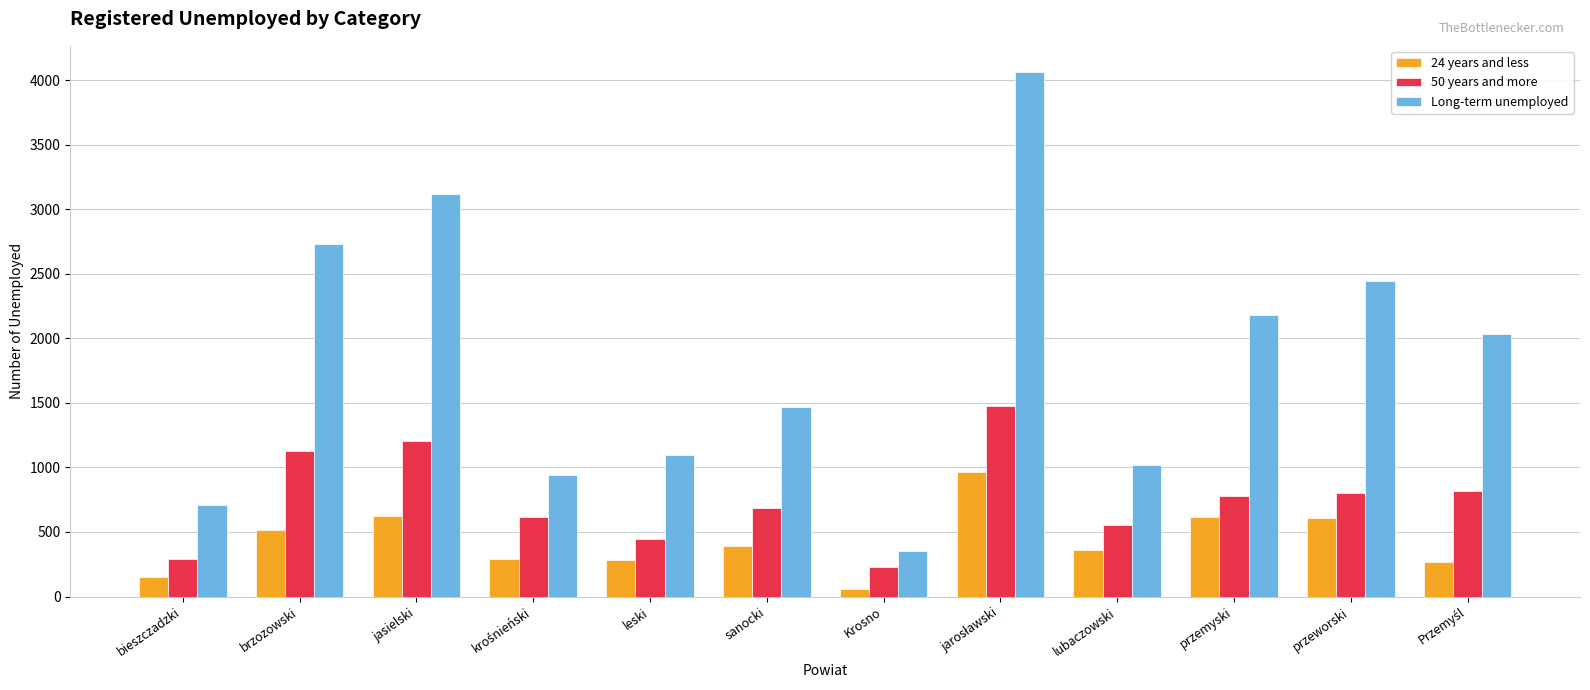

At which label does 24 years and less reach its minimum?

Krosno